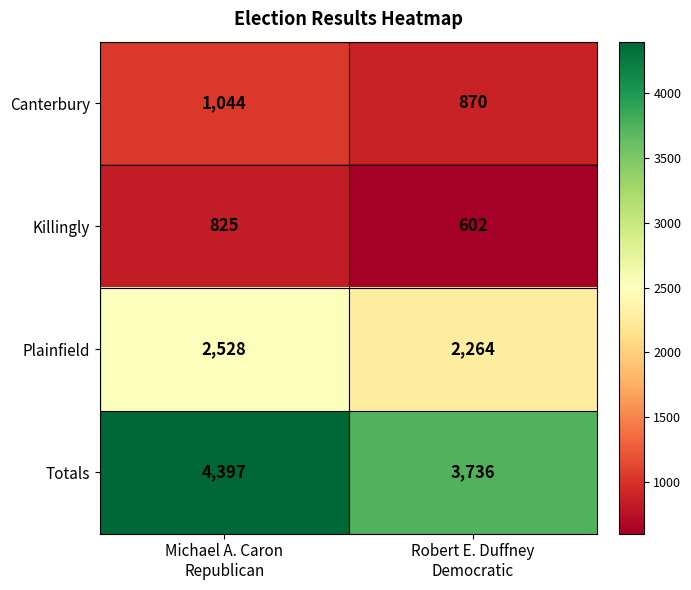

Which series has the largest range (max minus min)?

Totals